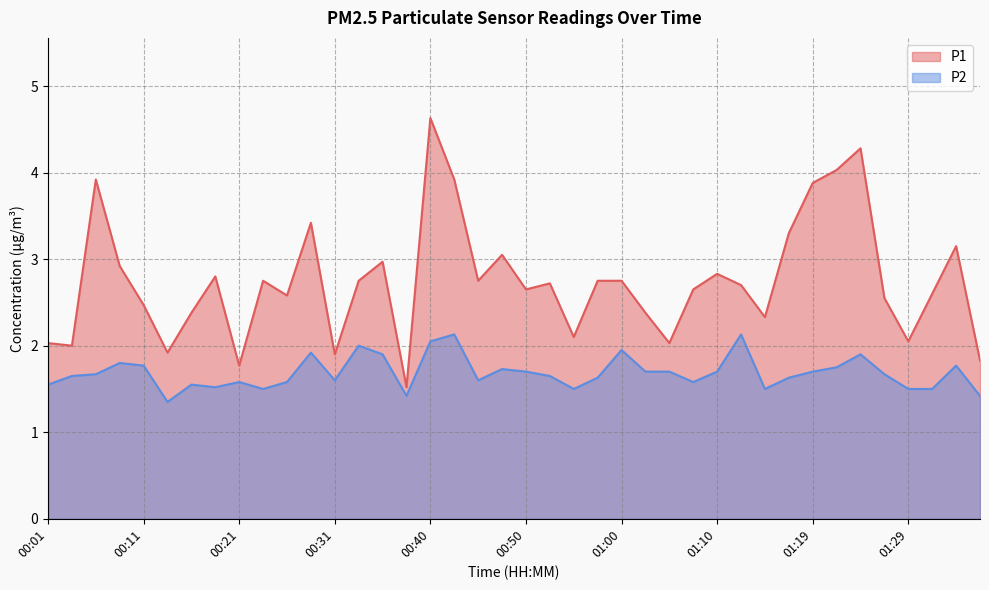

Which series changed the most between 01:12 and 01:36?

P1